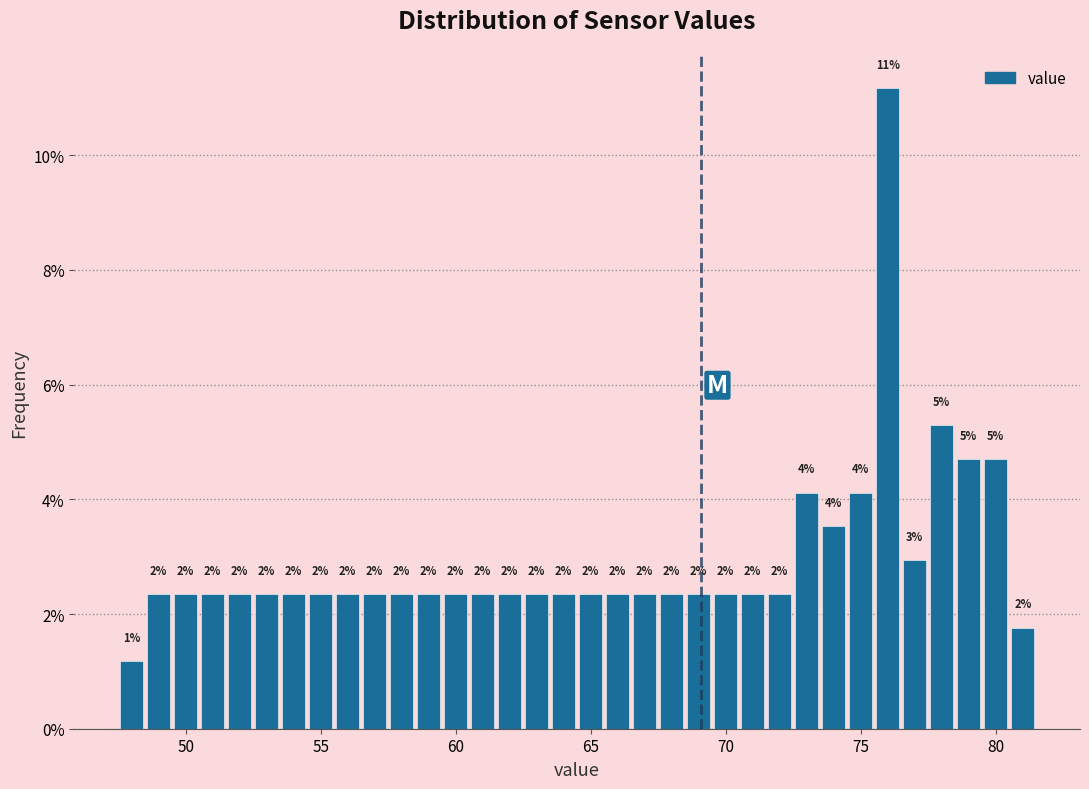

Read against the x-axis, roughly where is the centre of the tallest bar?

76.0